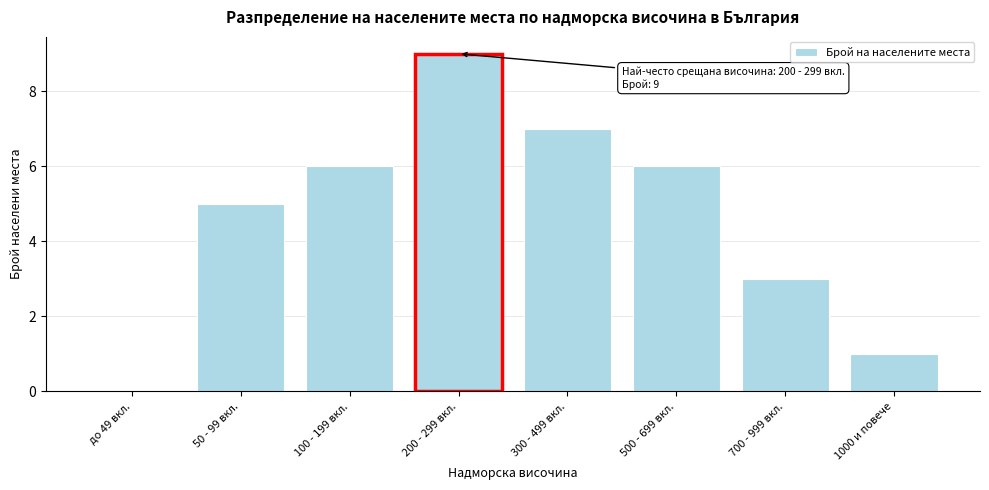

Reading left to right, what are all the values shown in this chart?

до 49 вкл.=0	50 - 99 вкл.=5	100 - 199 вкл.=6	200 - 299 вкл.=9	300 - 499 вкл.=7	500 - 699 вкл.=6	700 - 999 вкл.=3	1000 и повече=1